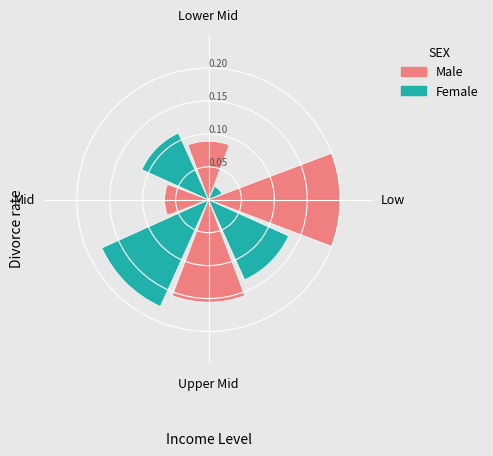

Is there a majority slice in this chart?

No